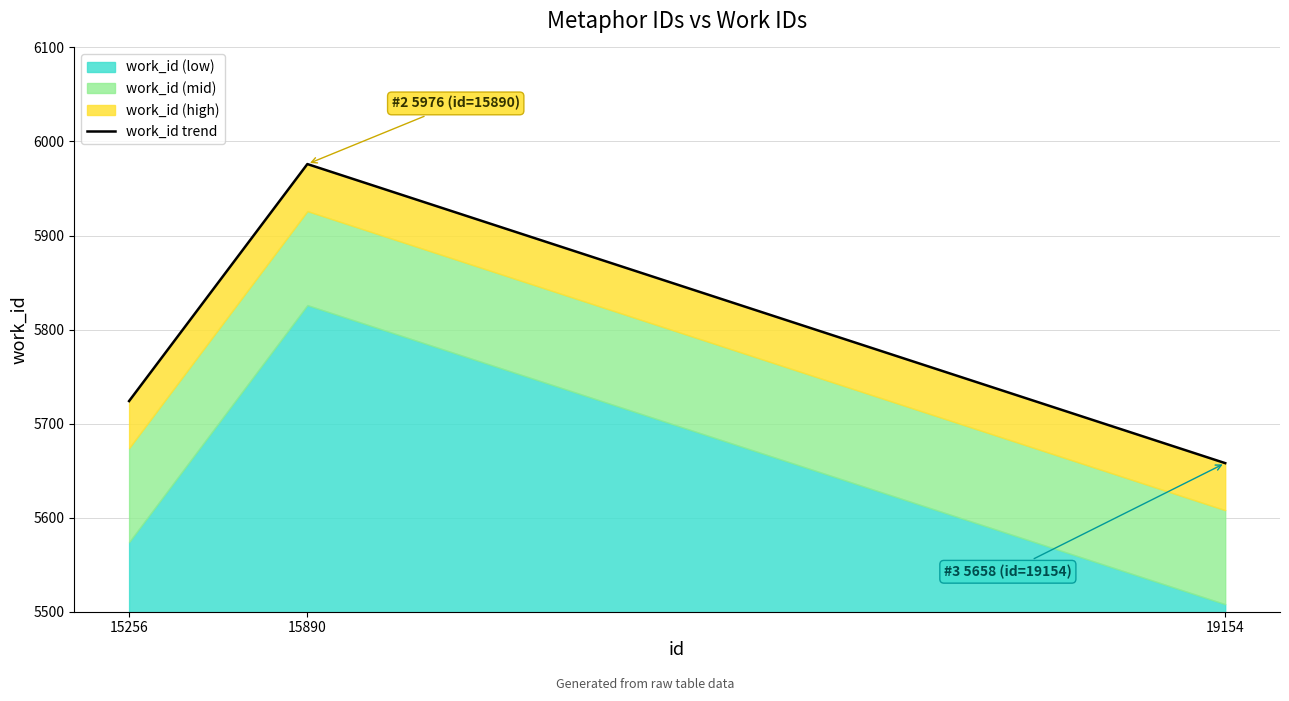

The chart shows a value of 10424 at 15890. True or false?

False